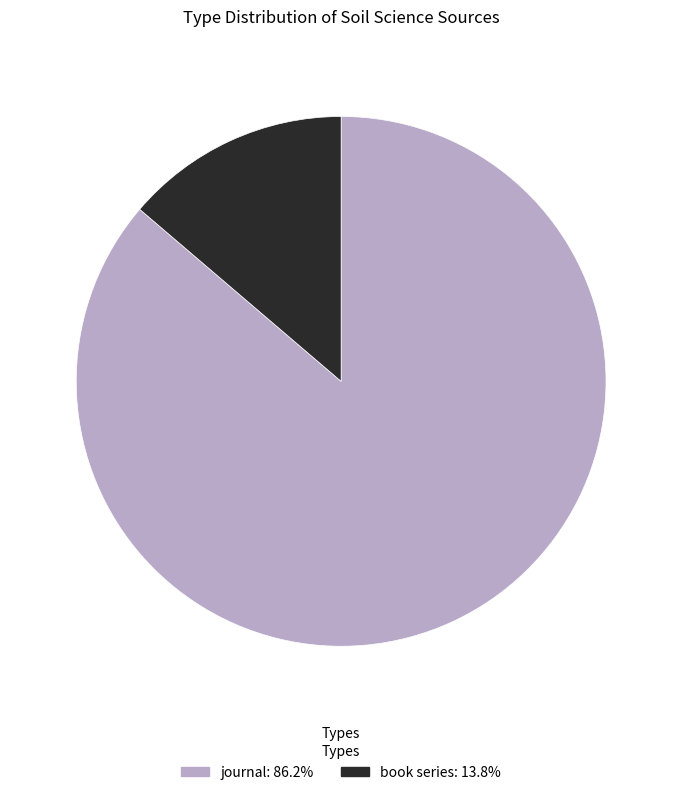

The book series slice represents 14% of the pie. True or false?

True